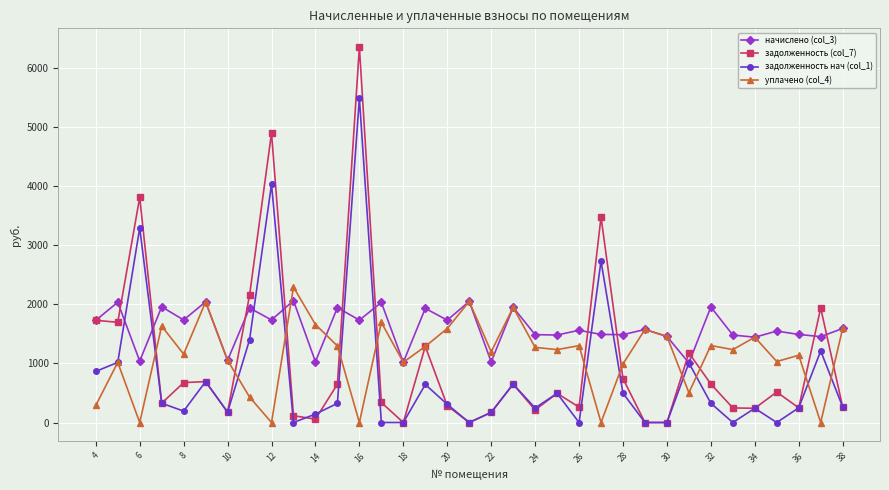

Which series has the largest total across all categories?

начислено (col_3)